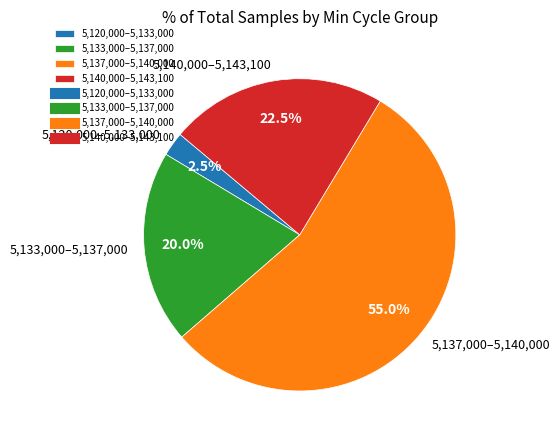

Which slice is the smallest?

5,120,000–5,133,000